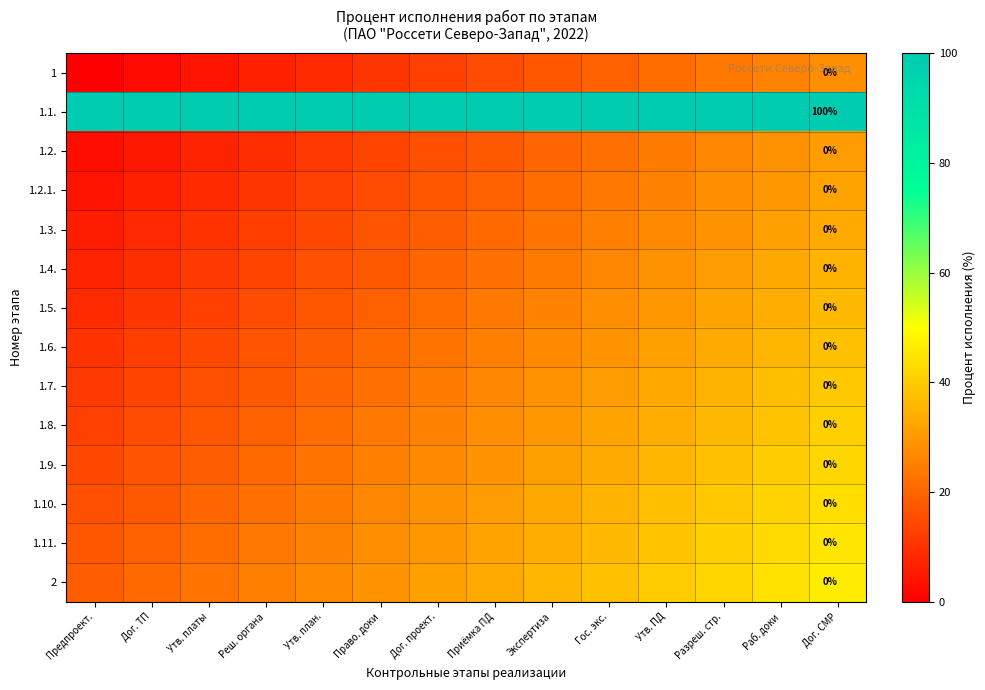

At how many categories does at least one series exceed 75?

14